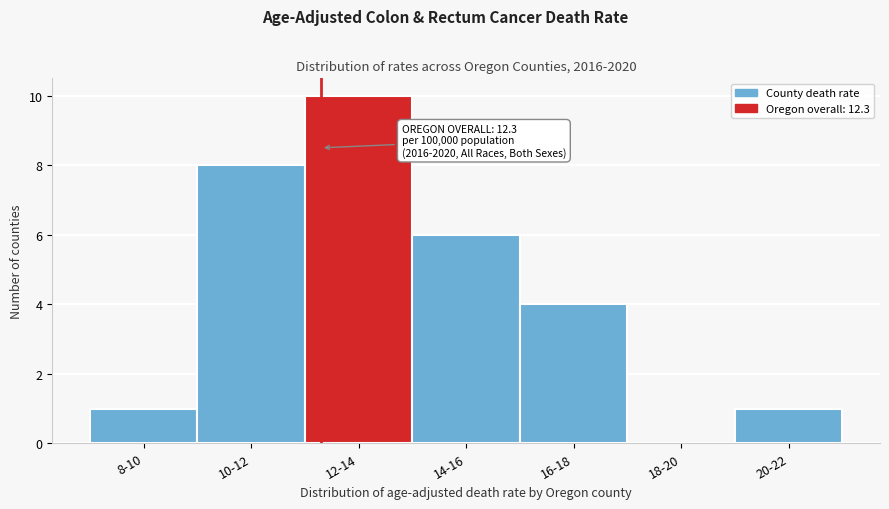

Reading left to right, list all the values displayed in this chart.

8-10=1	10-12=8	12-14=10	14-16=6	16-18=4	18-20=0	20-22=1